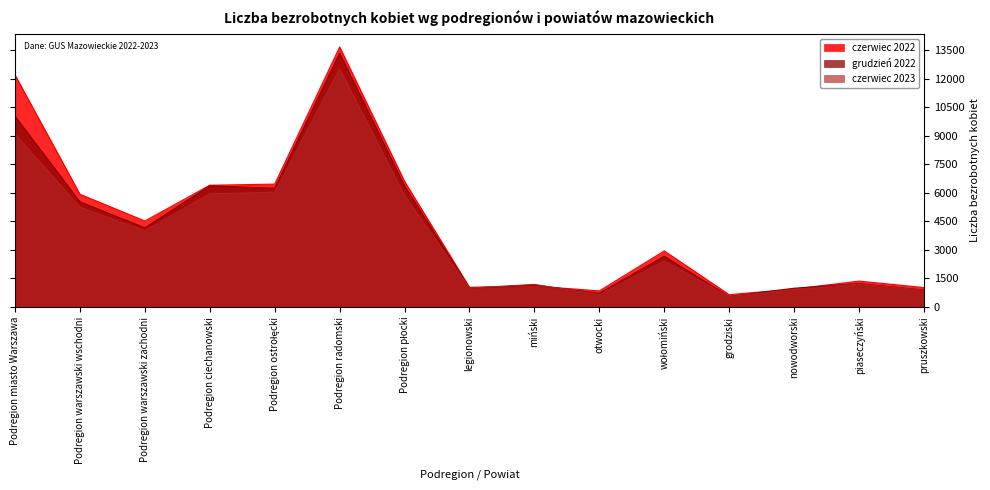

What is the approximate value of czerwiec 2023 at Podregion warszawski zachodni?

4011